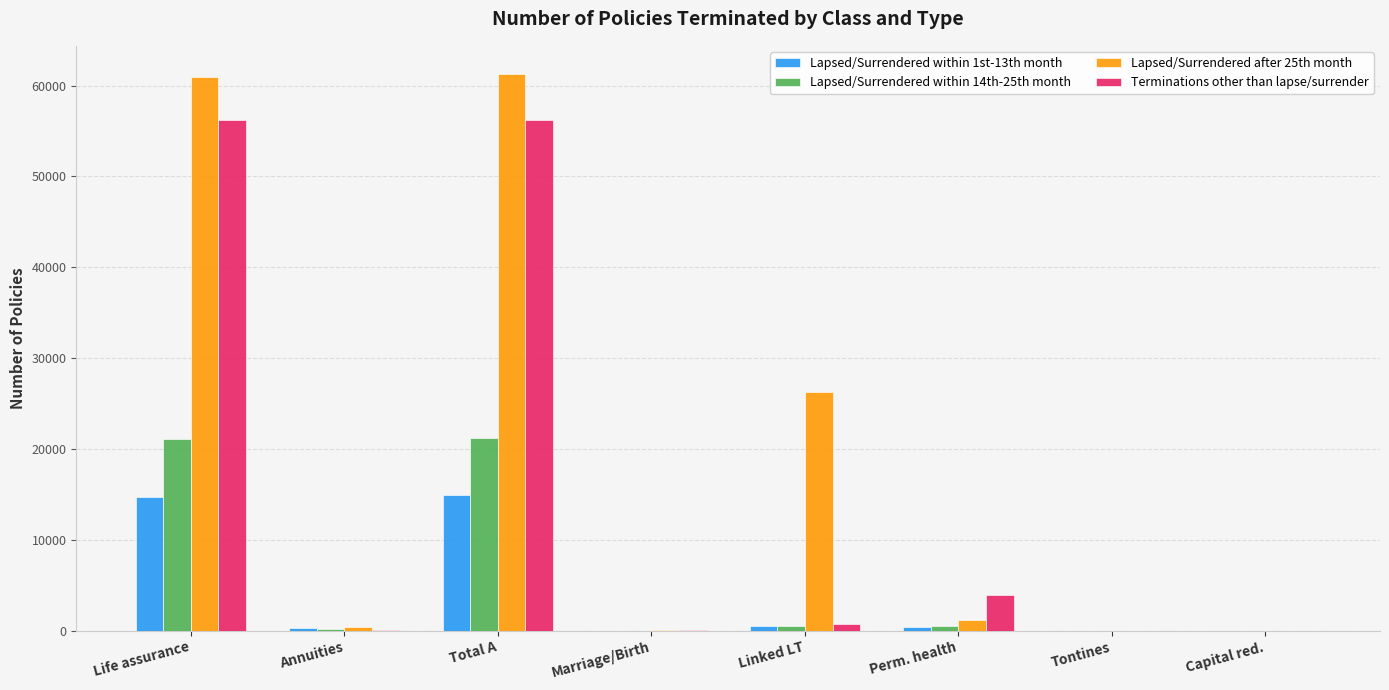

Count the number of categories in the chart.

8